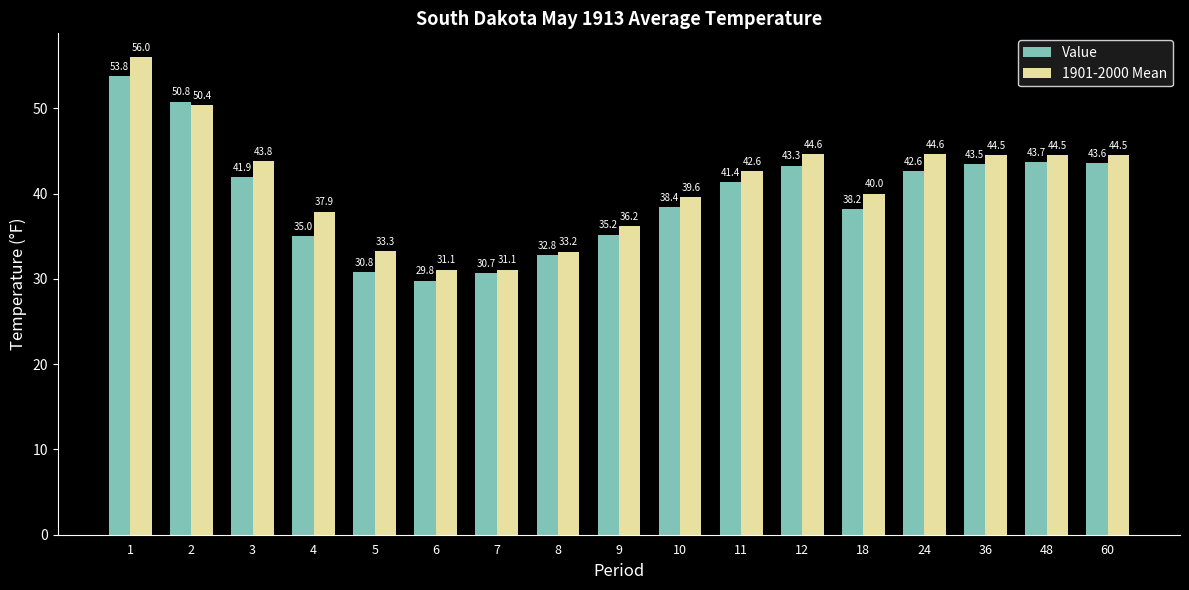

The 1901-2000 Mean series shows 43.8 at 3. True or false?

True